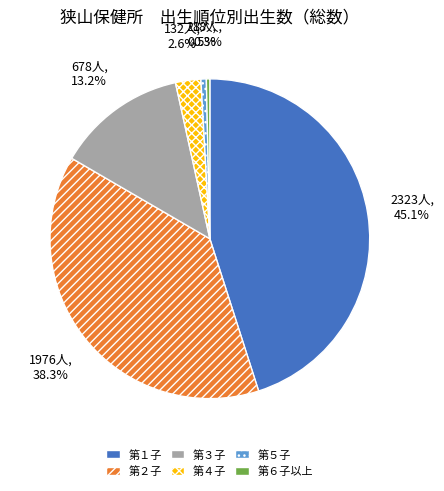

How much of the chart is everything except 第４子?

97.4%